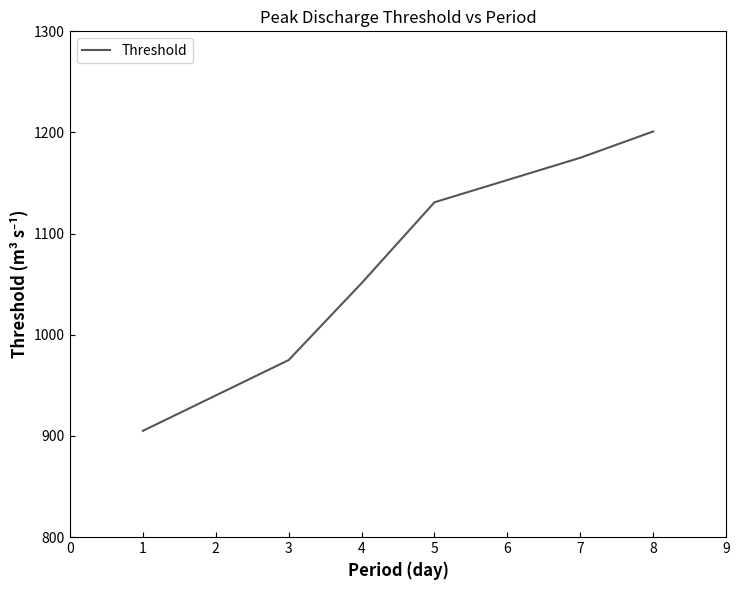

How many lines are shown in the chart?

1